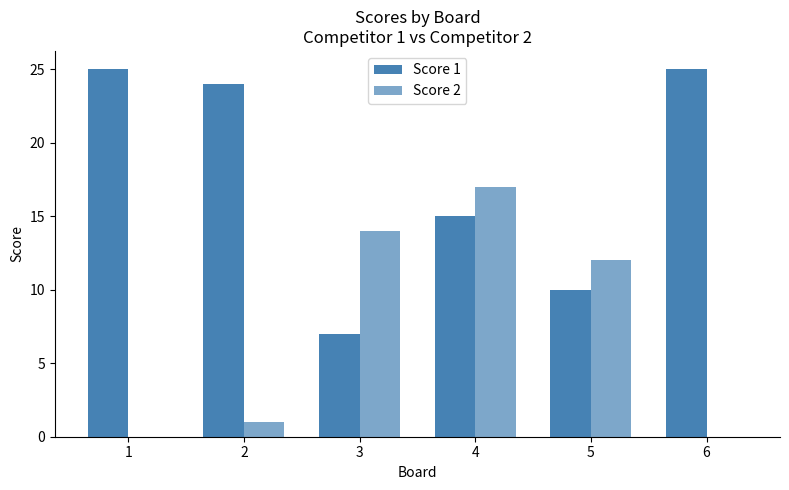

True or false: Score 2 has a value of -12 at 6.

False